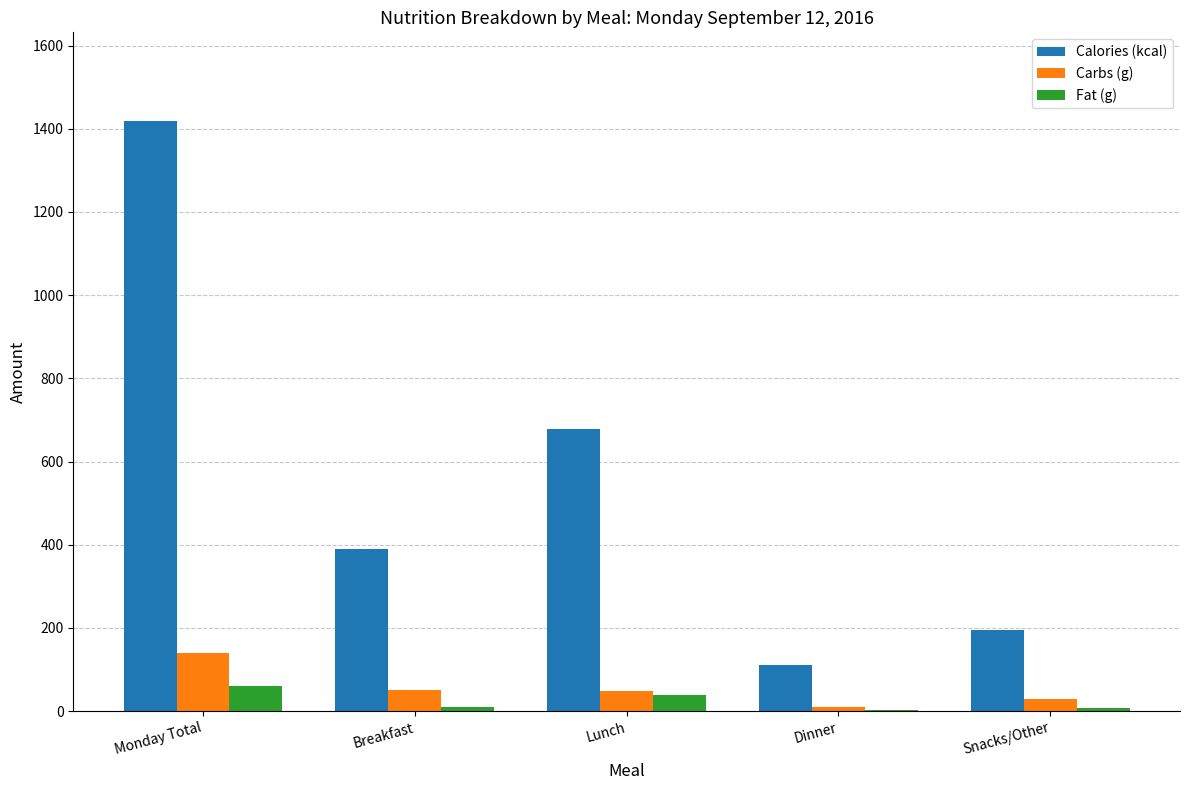

Which series has the largest total across all categories?

Calories (kcal)